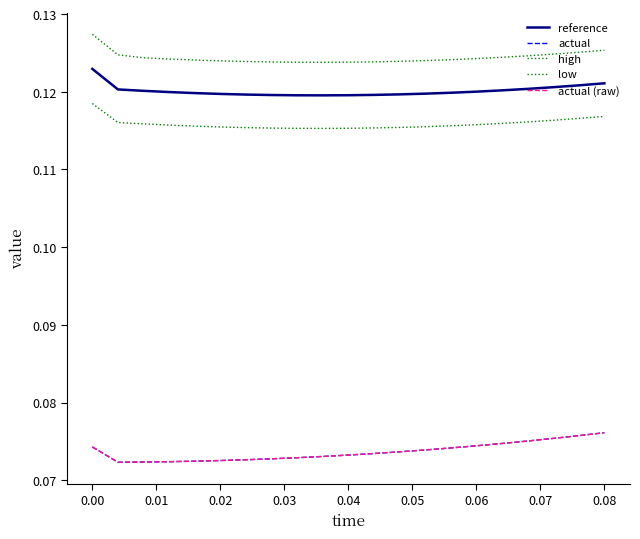

Does the chart have visible grid lines?

No